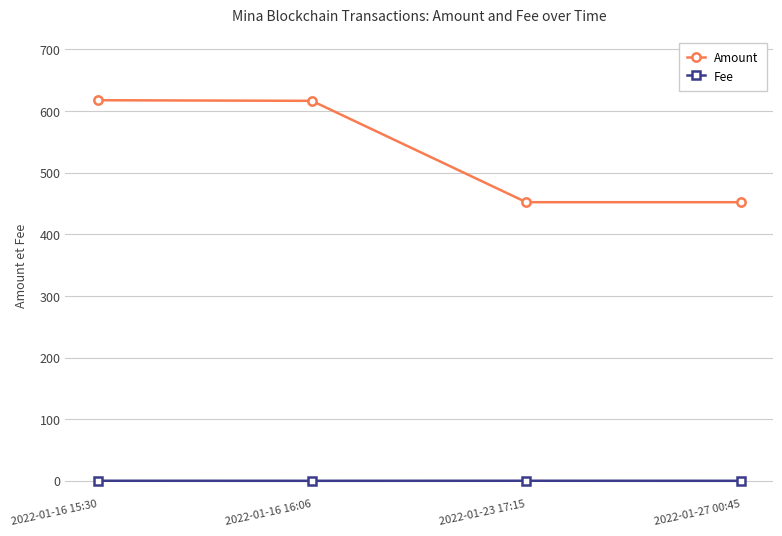

True or false: Amount has more than 1 interior local peaks.

False